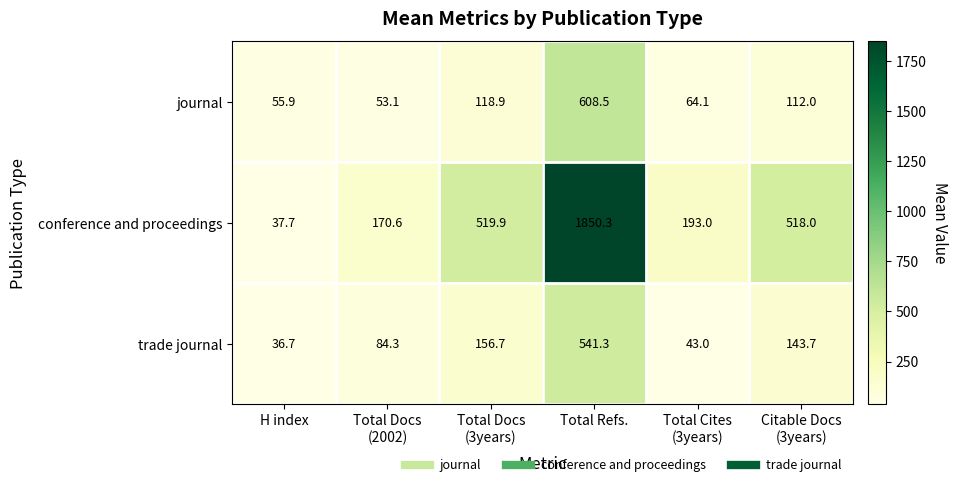

Which series changed the most between H index and Total Cites
(3years)?

conference and proceedings